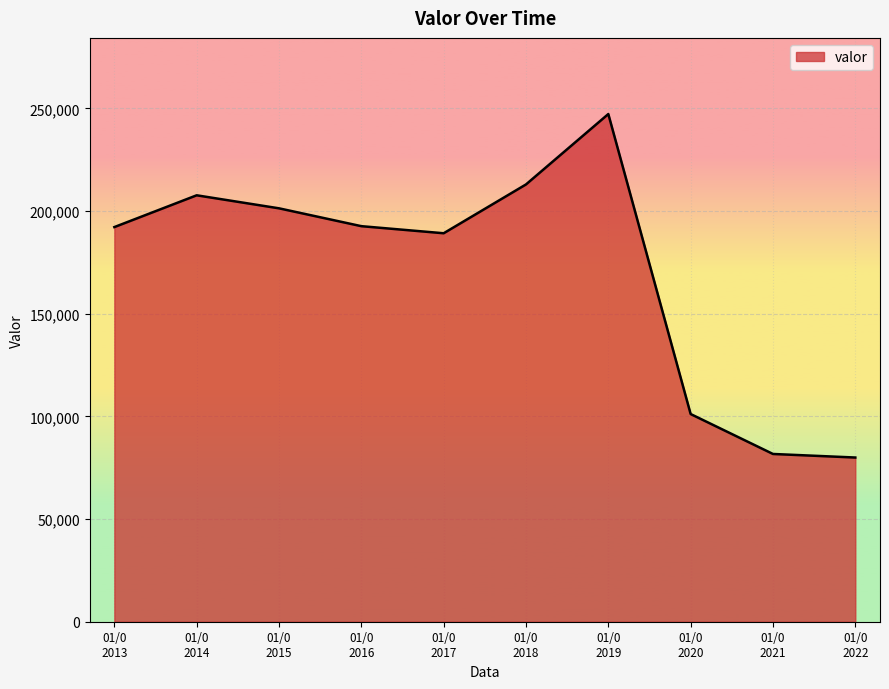

What is the difference between the maximum and minimum values?

167304